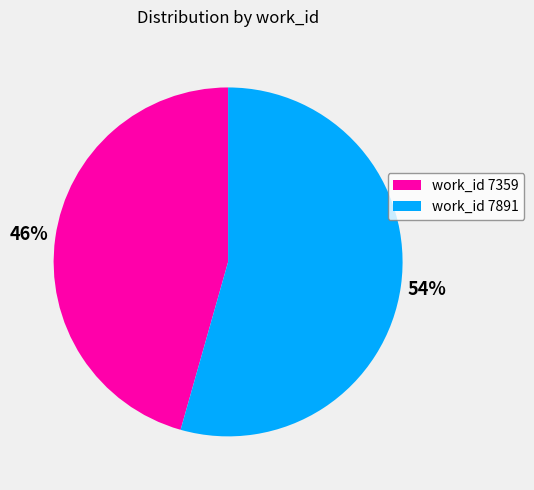

Which has a higher value, work_id 7891 or work_id 7359?

work_id 7891